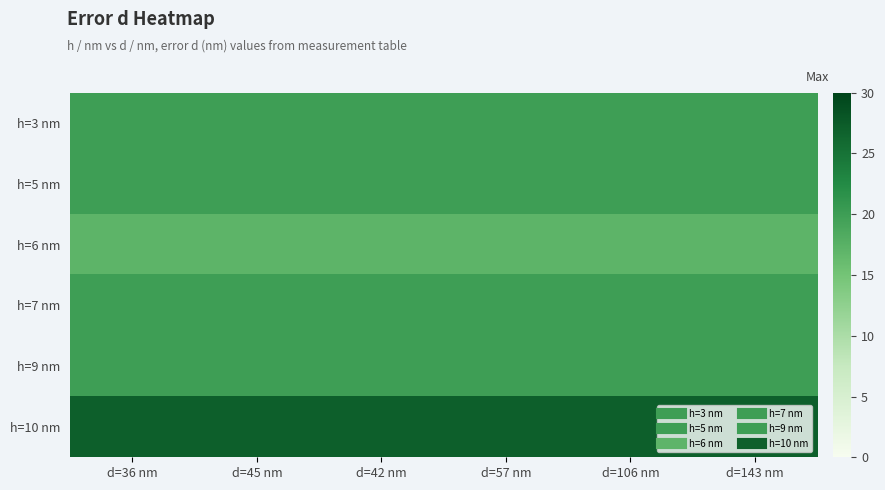

Between d=36 nm and d=45 nm, which is larger?

d=36 nm